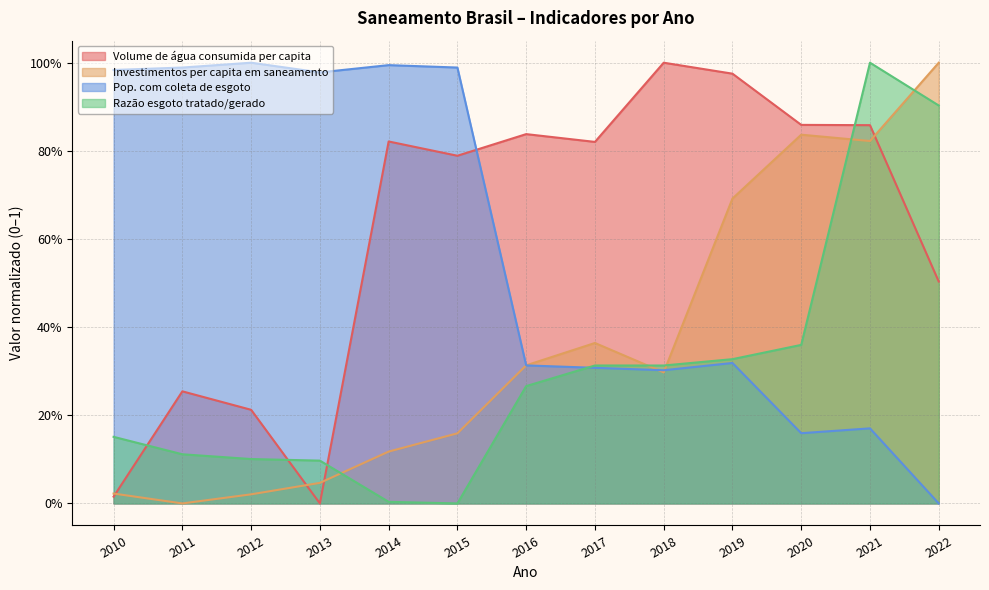

Reading left to right, transcribe all the data shown in this chart.

Volume de água consumida per capita: 2010=0.0	2011=0.3	2012=0.2	2013=0.0	2014=0.8	2015=0.8	2016=0.8	2017=0.8	2018=1.0	2019=1.0	2020=0.9	2021=0.9	2022=0.5
Investimentos per capita em saneamento: 2010=0.0	2011=0.0	2012=0.0	2013=0.0	2014=0.1	2015=0.2	2016=0.3	2017=0.4	2018=0.3	2019=0.7	2020=0.8	2021=0.8	2022=1.0
Pop. com coleta de esgoto: 2010=1.0	2011=1.0	2012=1.0	2013=1.0	2014=1.0	2015=1.0	2016=0.3	2017=0.3	2018=0.3	2019=0.3	2020=0.2	2021=0.2	2022=0.0
Razão esgoto tratado/gerado: 2010=0.2	2011=0.1	2012=0.1	2013=0.1	2014=0.0	2015=0.0	2016=0.3	2017=0.3	2018=0.3	2019=0.3	2020=0.4	2021=1.0	2022=0.9